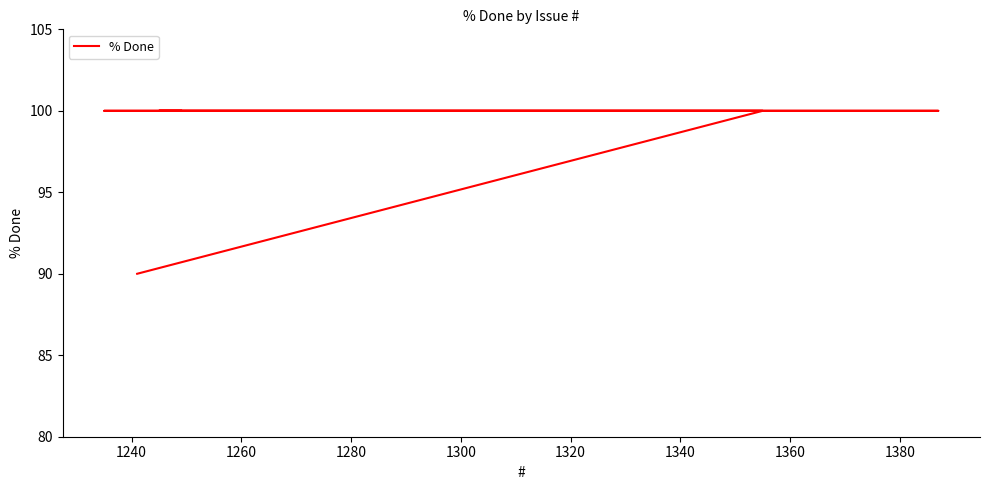

Does the chart have visible grid lines?

No